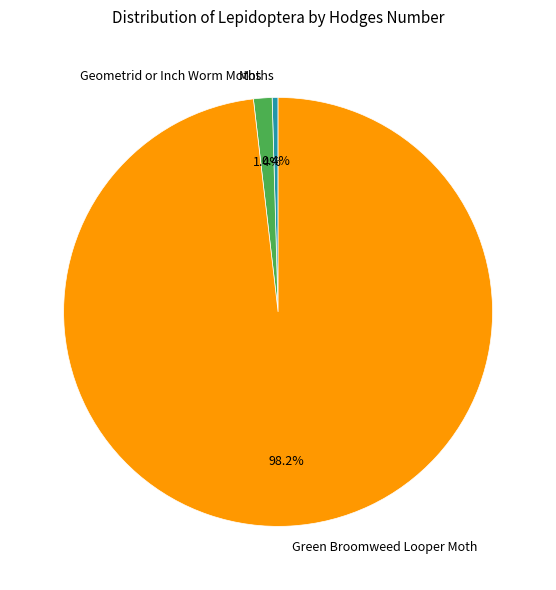

Does any single category account for the majority?

Yes